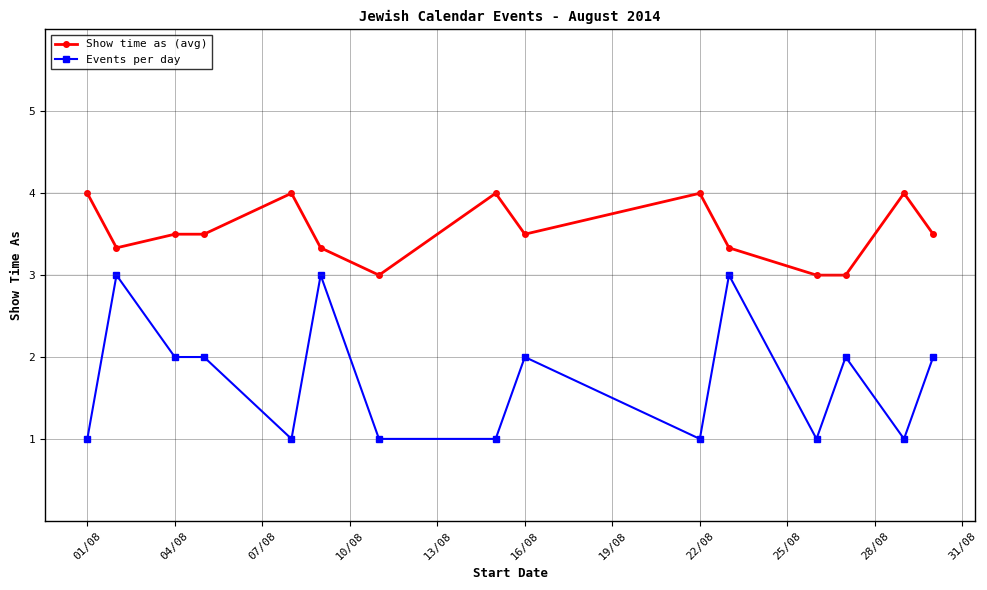

How many distinct data groups are displayed?

2